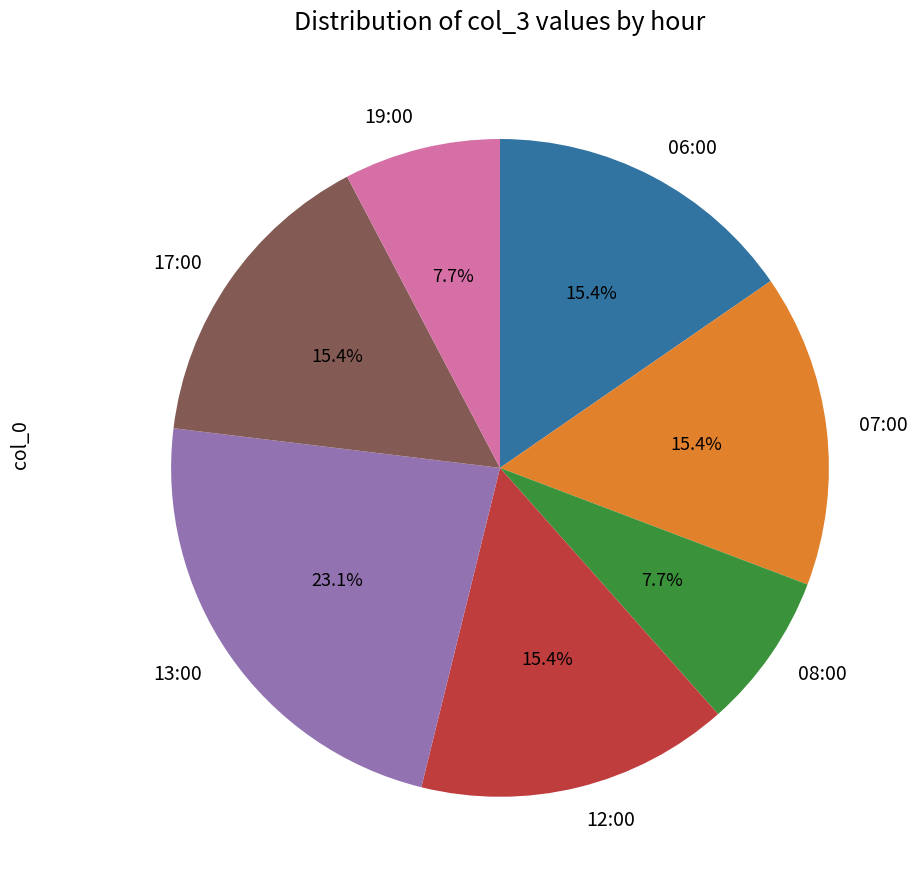

Is the sum of 06:00 and 17:00 greater than half?

No